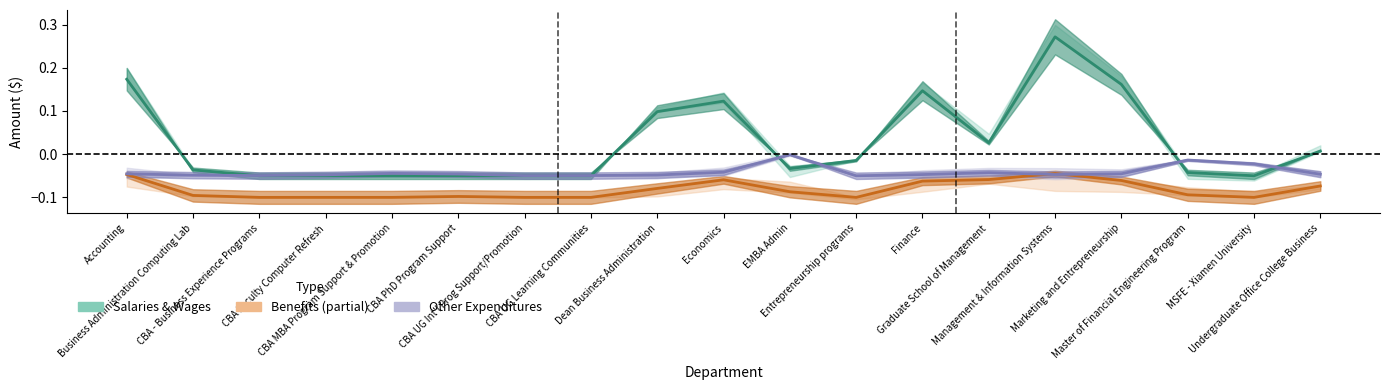

At which category does Salaries & Wages reach its first local peak?

Economics